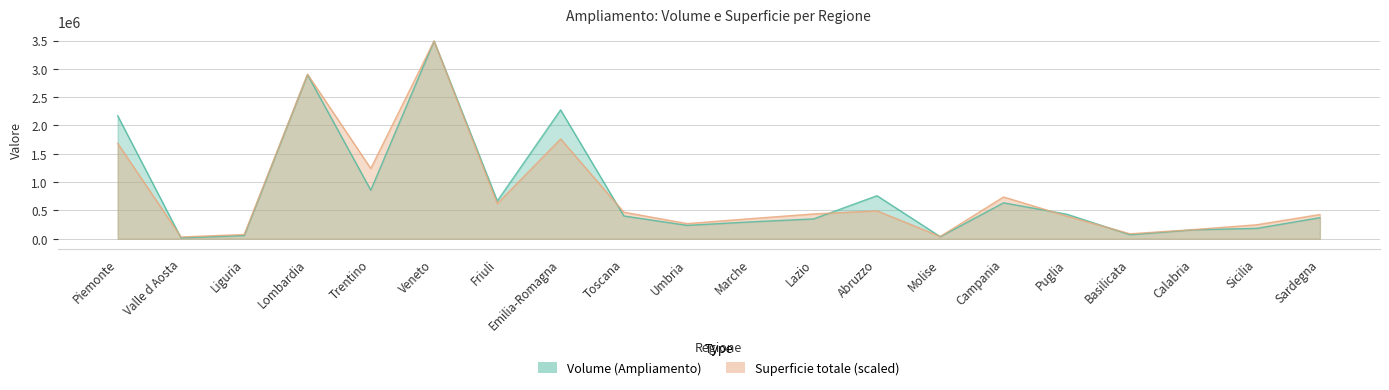

At how many categories does at least one series exceed 2917977?

1